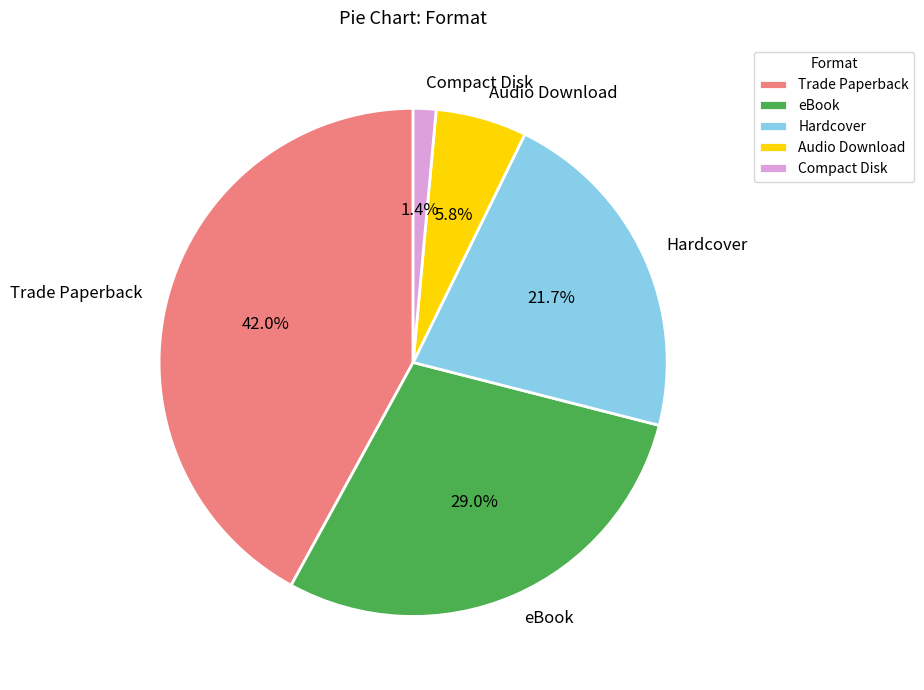

Count the number of slices in the pie.

5